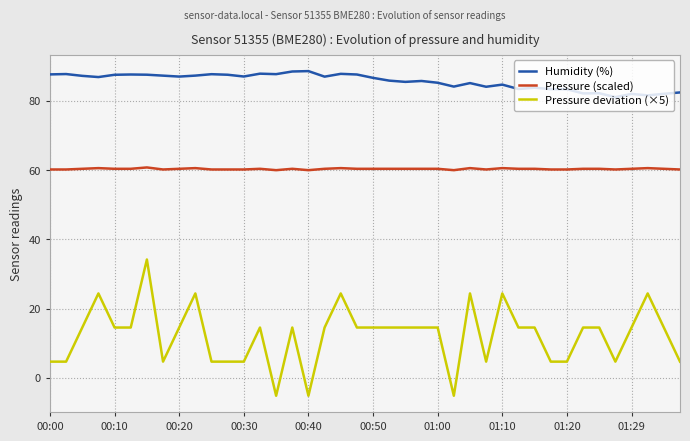

List the series in order of their peak value, highest first.

Humidity (%), Pressure (scaled), Pressure deviation (×5)